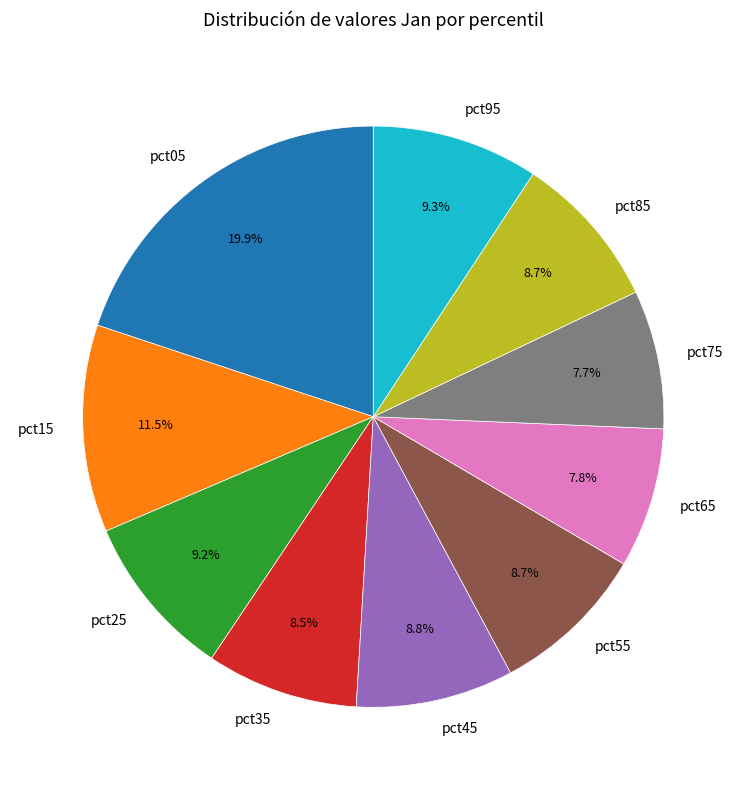

The pct05 slice represents 31% of the pie. True or false?

False